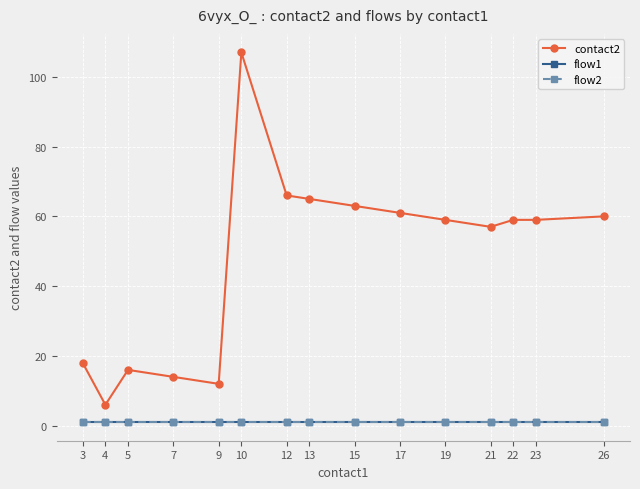

Rank the categories by contact2 value from lowest to highest.

4, 9, 7, 5, 3, 21, 19, 22, 23, 26, 17, 15, 13, 12, 10